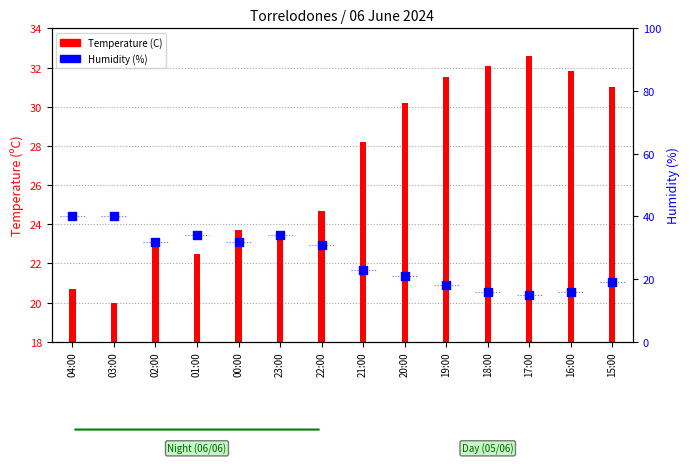

At how many categories does at least one series exceed 35?

2